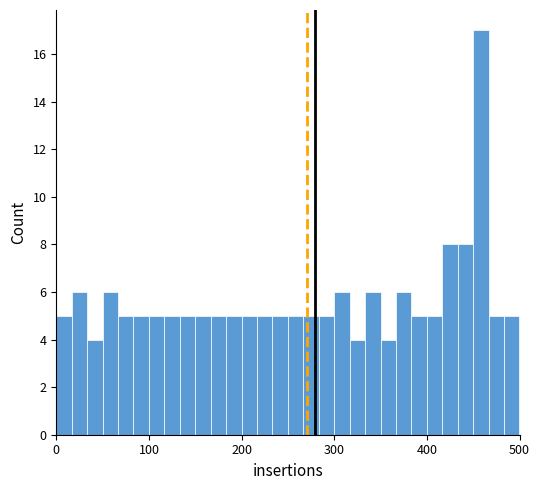

Read against the x-axis, roughly where is the centre of the tallest bar?

460